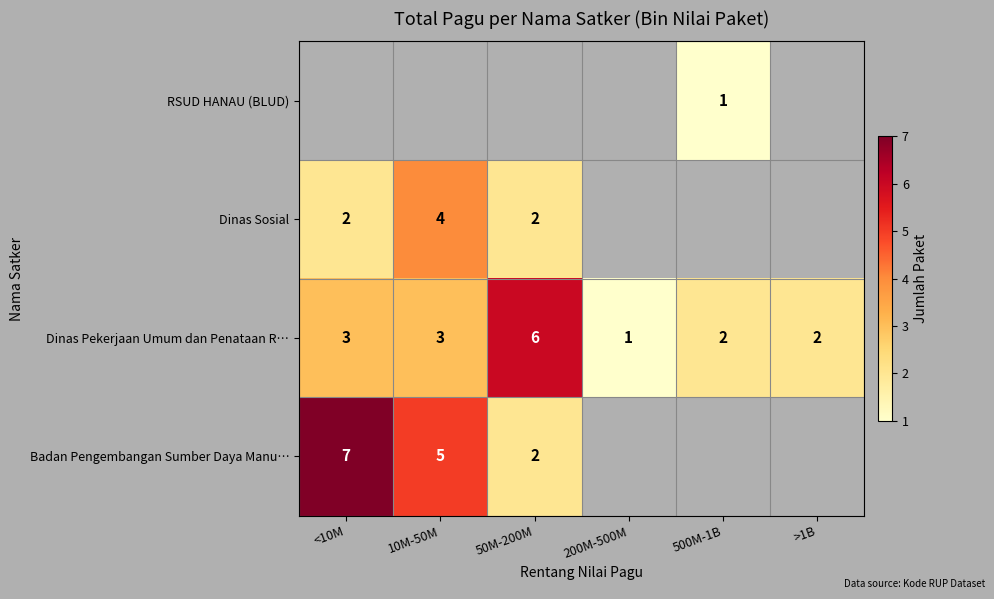

At how many categories does at least one series exceed 5?

2